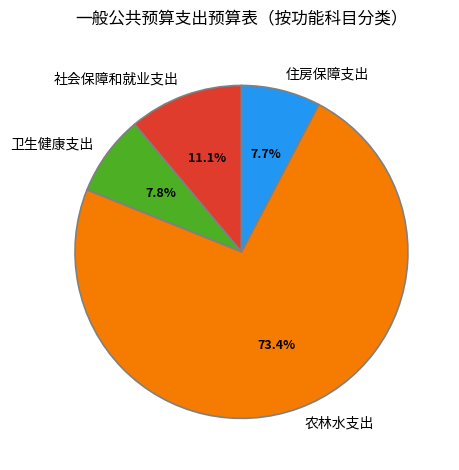

What portion of the pie excludes 卫生健康支出?

92.2%